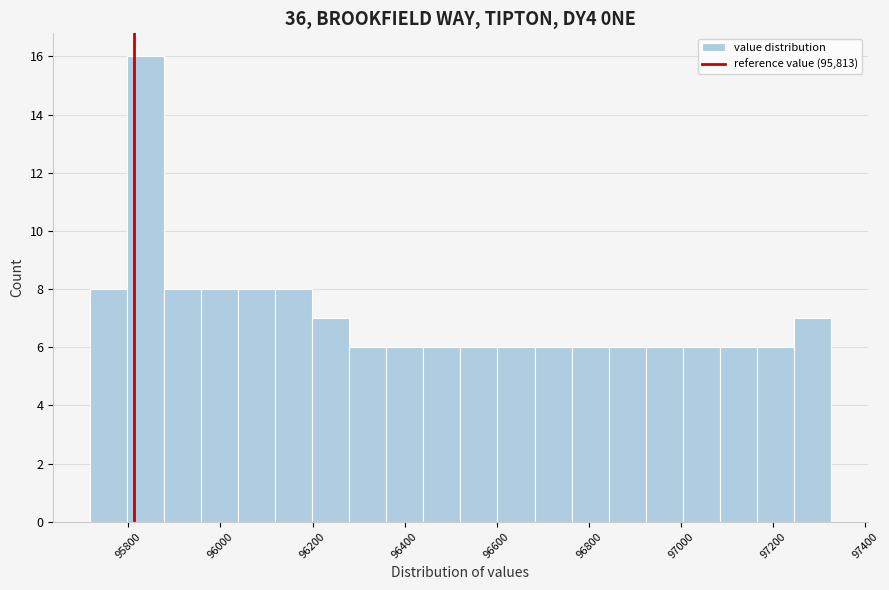

Over which range of the x-axis is the bar tallest?

95800 to 95880